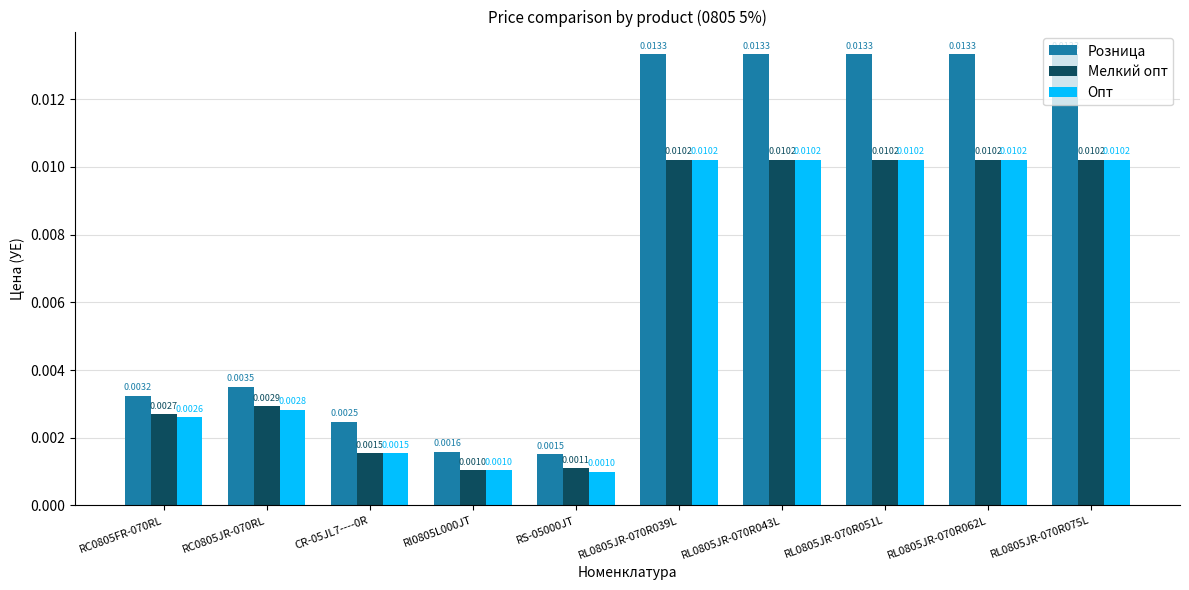

Between RS-05000JT and RL0805JR-070R075L, which series saw the biggest shift?

Розница